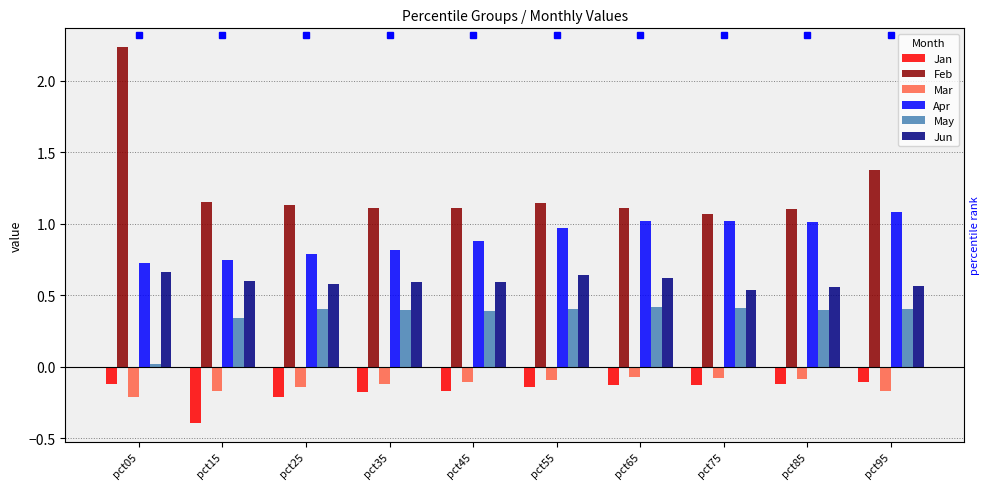

How many groups of bars are there?

10